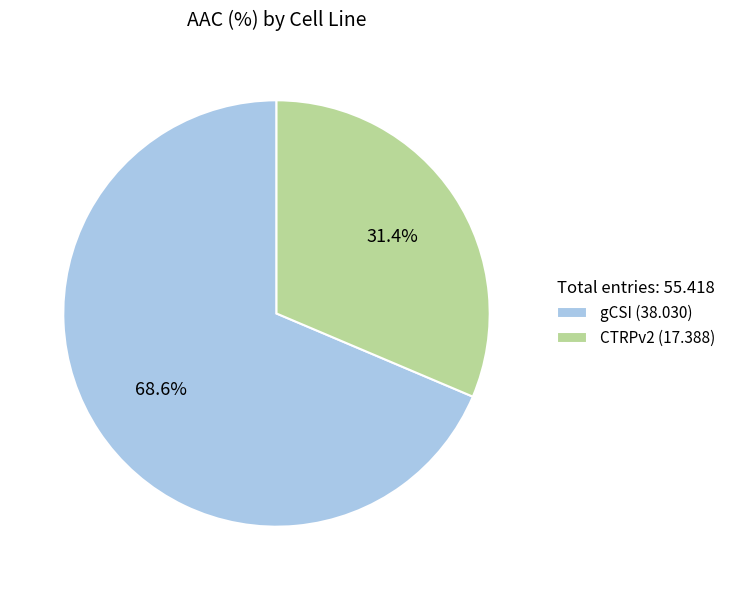

Rank the categories by value from highest to lowest.

gCSI, CTRPv2